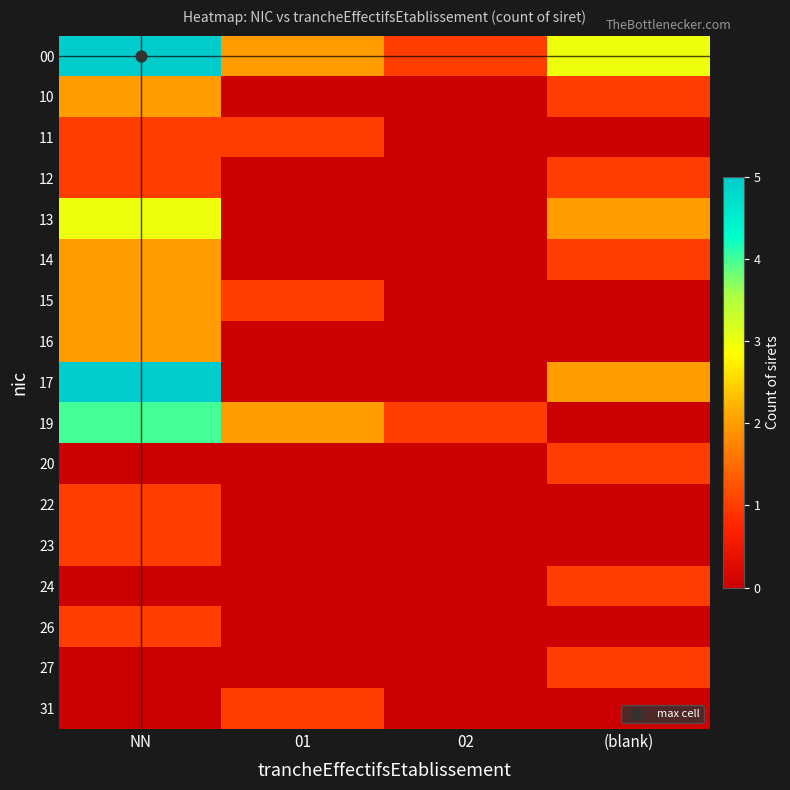

At how many categories does at least one series exceed 2?

2